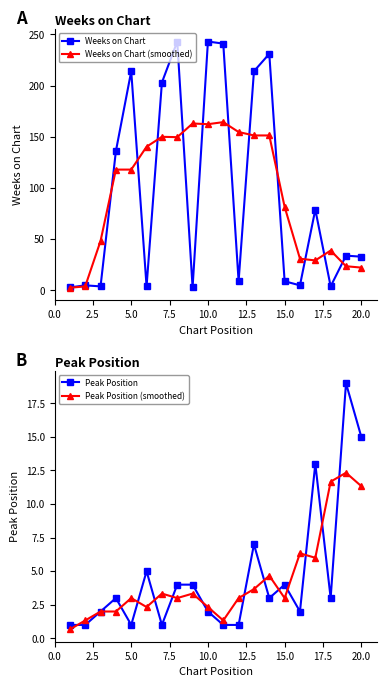

What is the approximate value of Peak Position (smoothed) at 10.0?

2.3